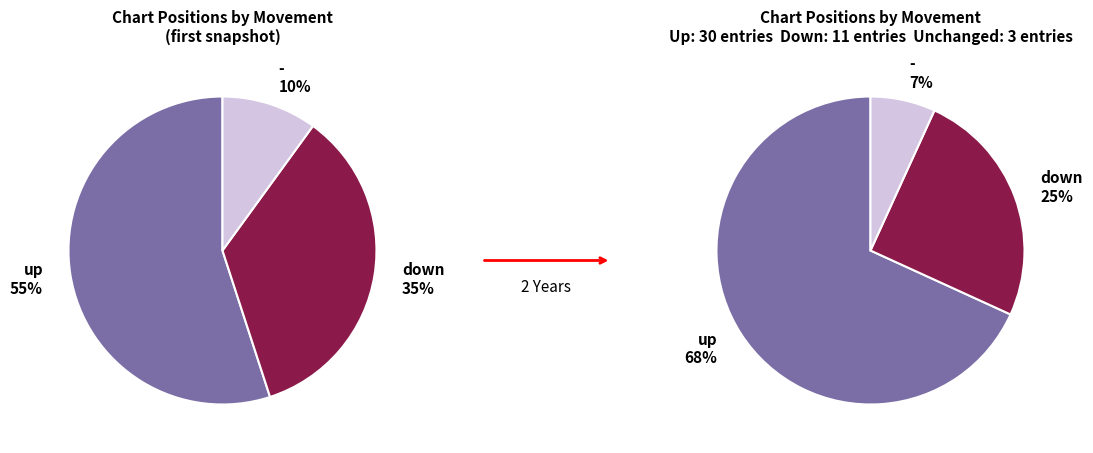

Is it true that - is 10% of the pie?

True